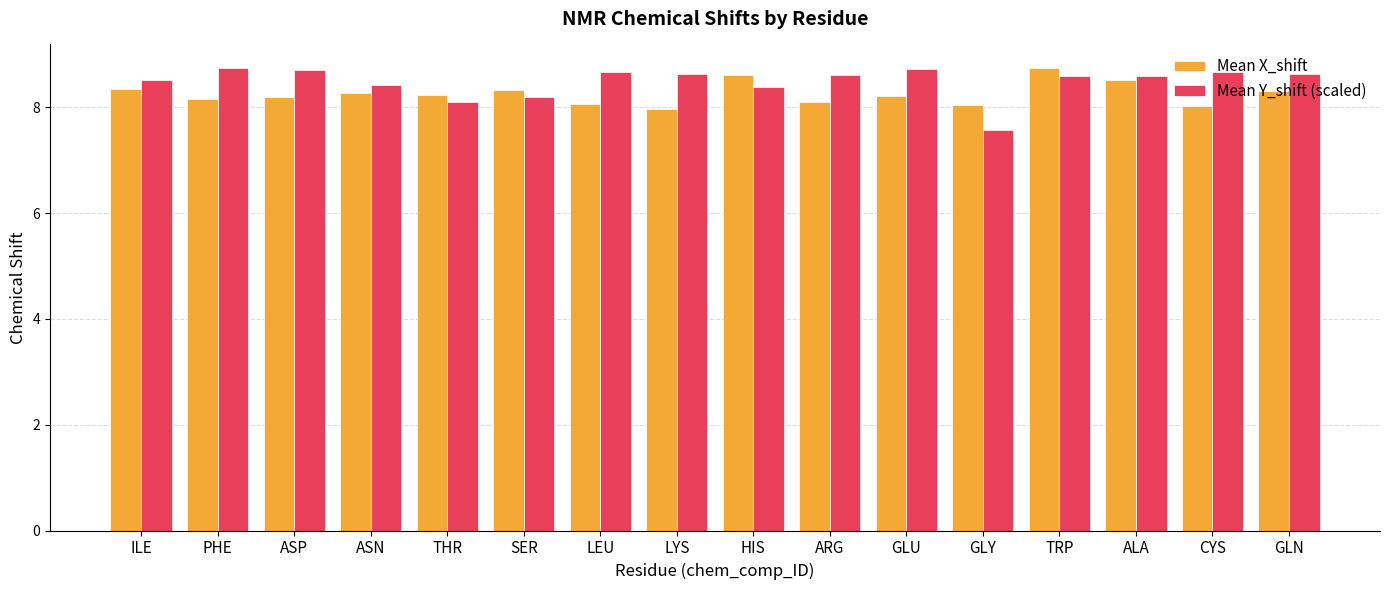

At which category is the sum across all series the highest?

TRP